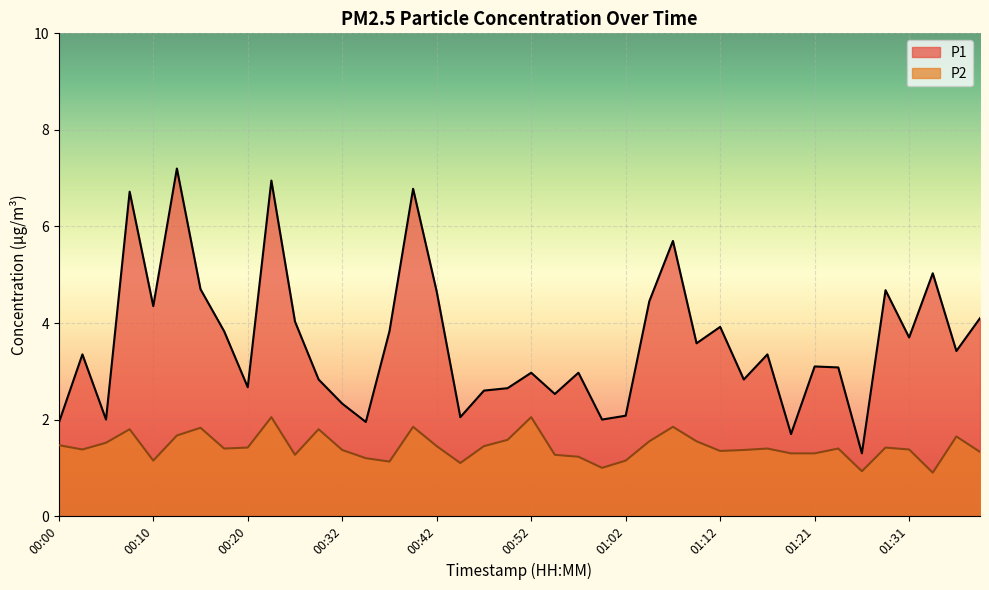

Is it true that P1 equals 4.7 at 00:15?

True